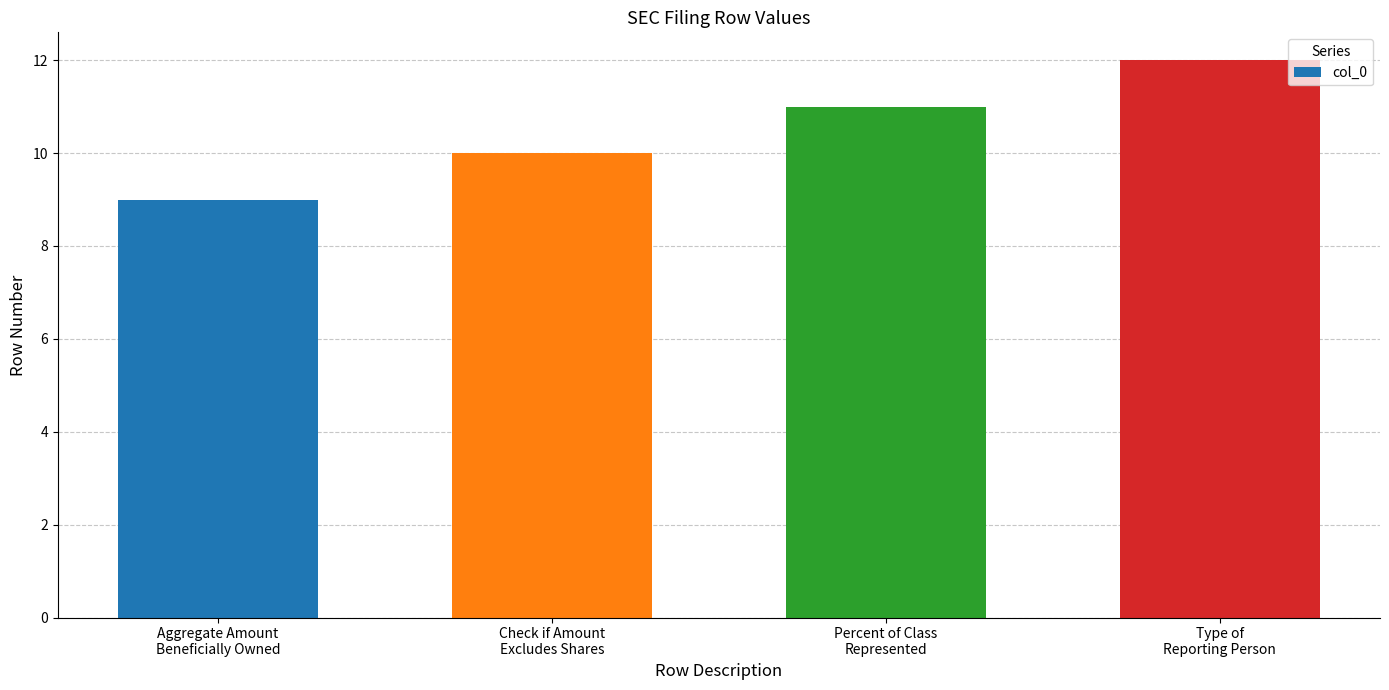

How many series are shown in this chart?

1